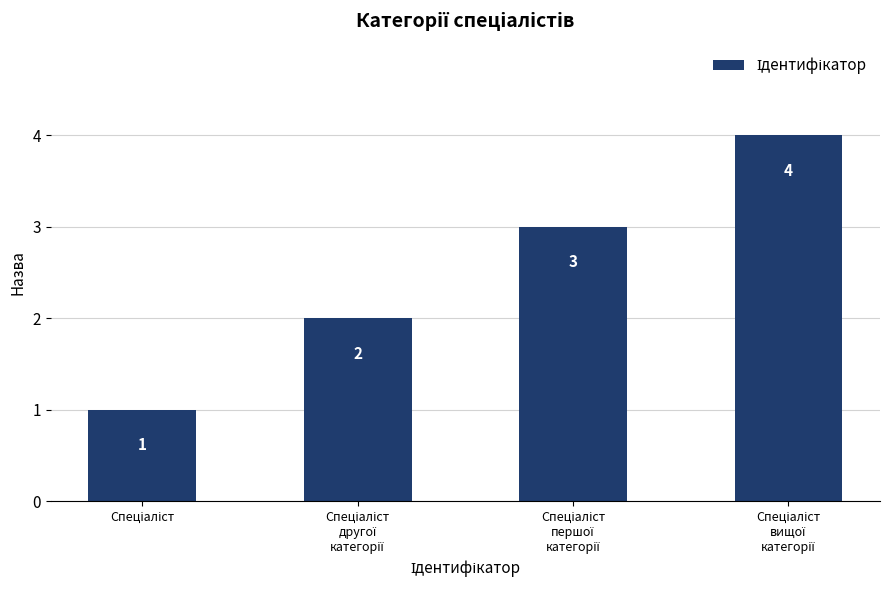

What is the sum of all values?

10